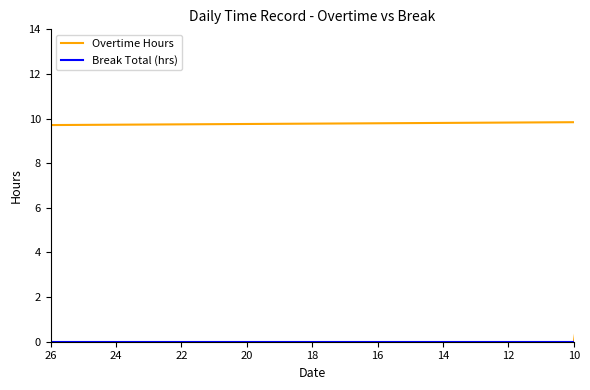

Which category has the highest value in the Break Total (hrs) series?

26